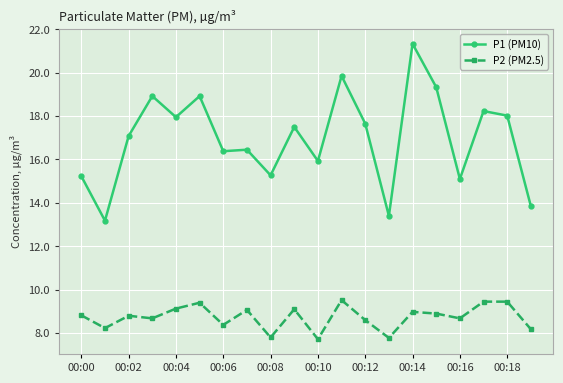

True or false: P1 (PM10) and P2 (PM2.5) cross at least once.

False